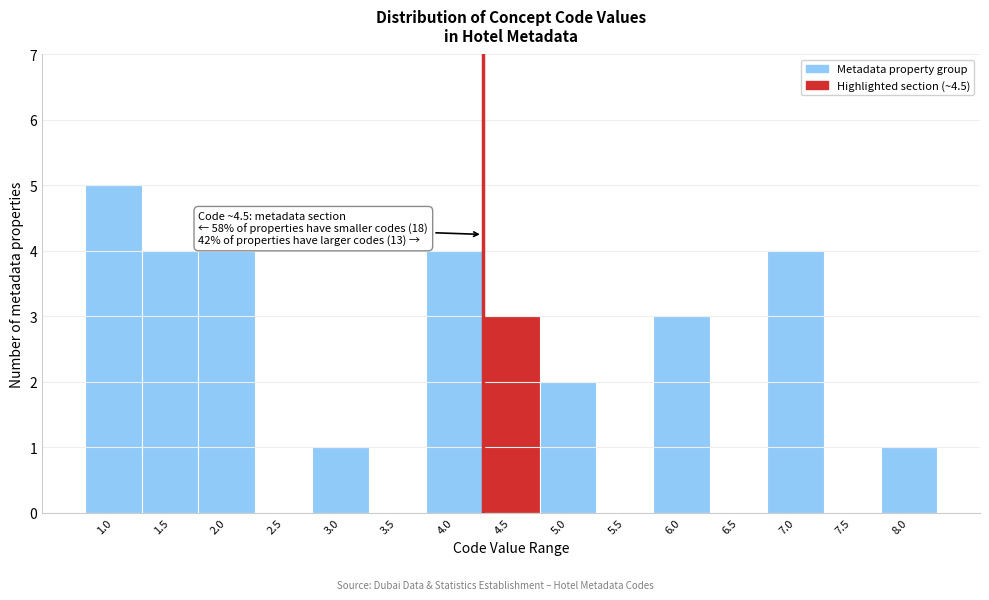

Reading left to right, list all the values displayed in this chart.

1.0=5	1.5=4	2.0=4	2.5=0	3.0=1	3.5=0	4.0=4	4.5=3	5.0=2	5.5=0	6.0=3	6.5=0	7.0=4	7.5=0	8.0=1